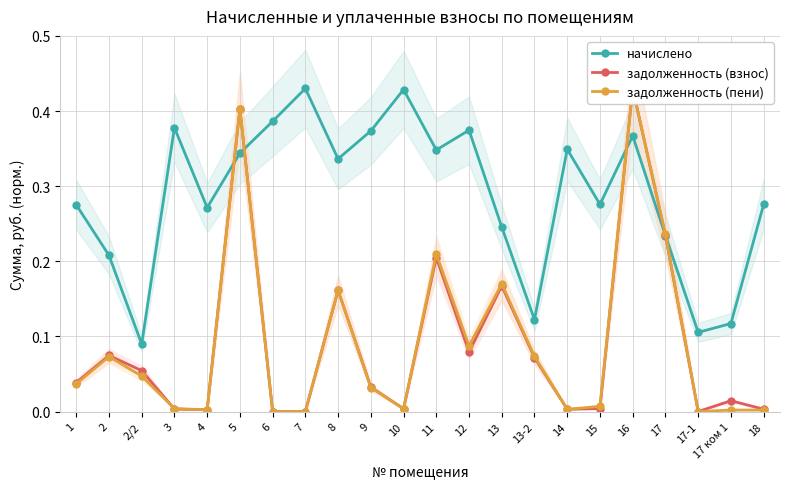

True or false: начислено and задолженность (пени) intersect in this chart.

True